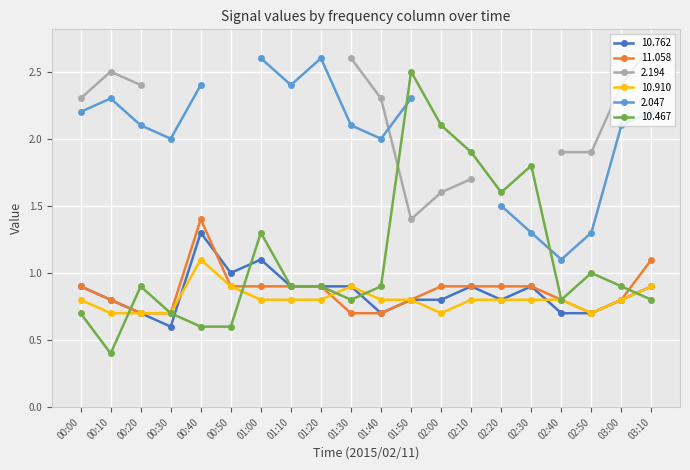

What is the minimum value shown in the chart?

0.4